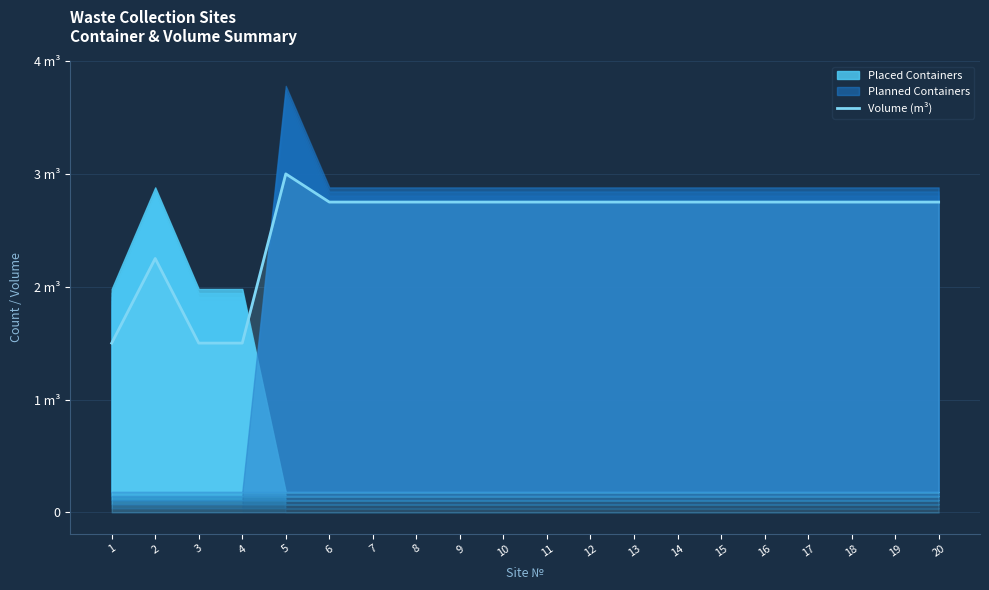

Count the number of values greater than 2.

17